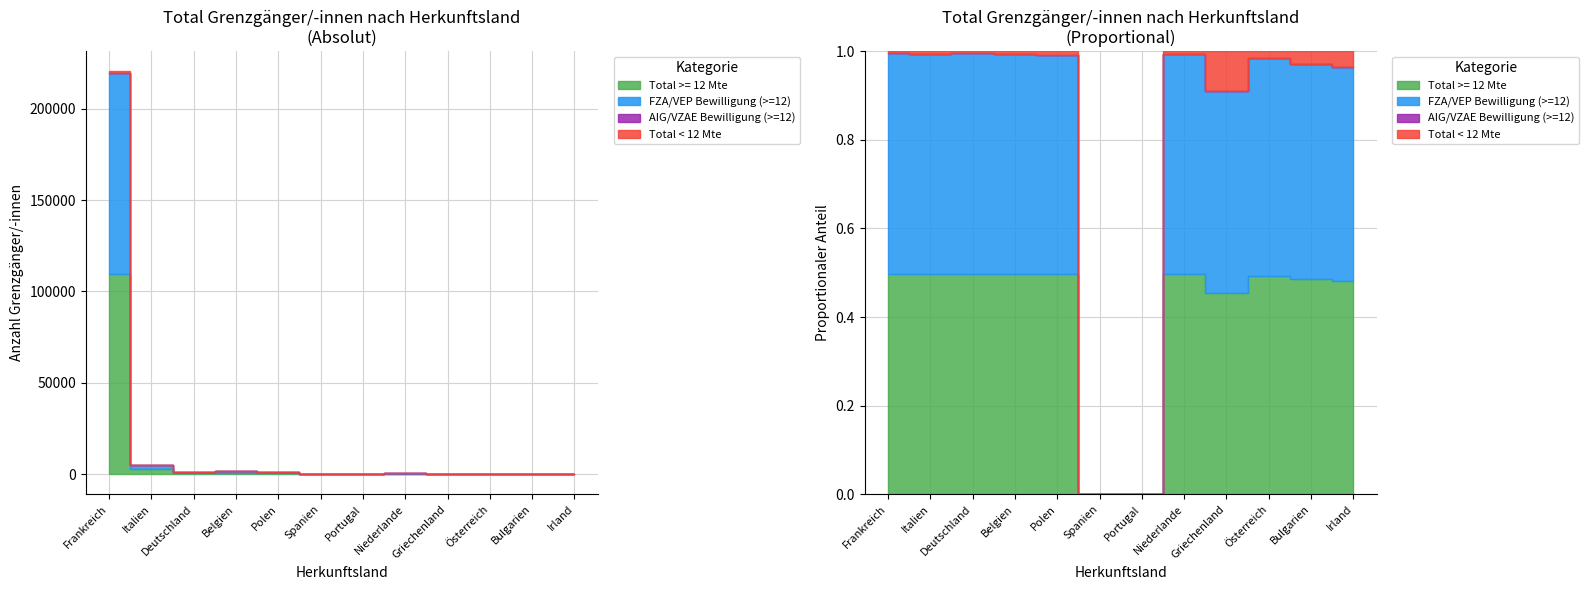

At how many categories does at least one series exceed 44735?

1